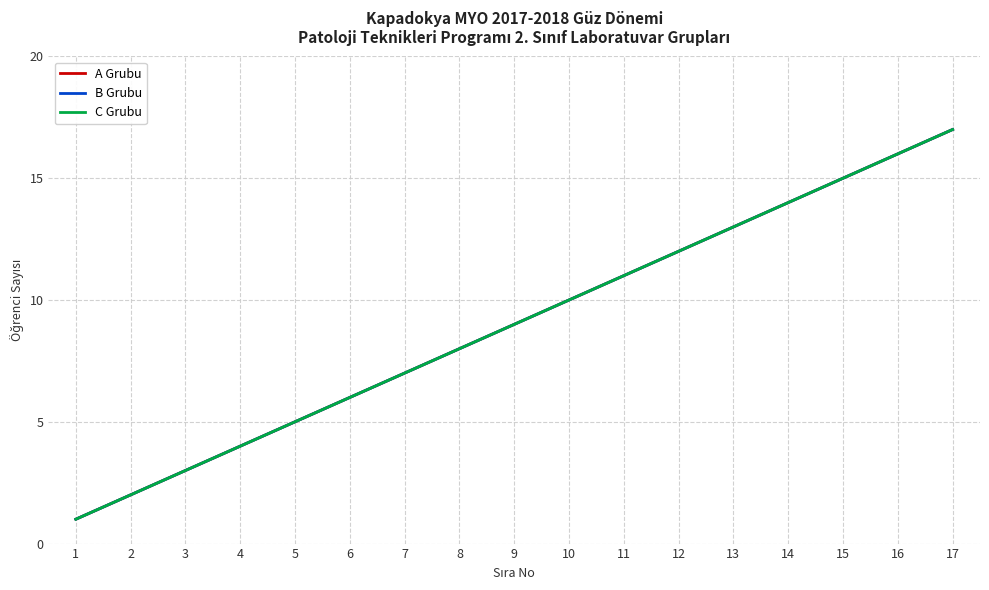

Is it true that C Grubu equals 4 at 4?

True